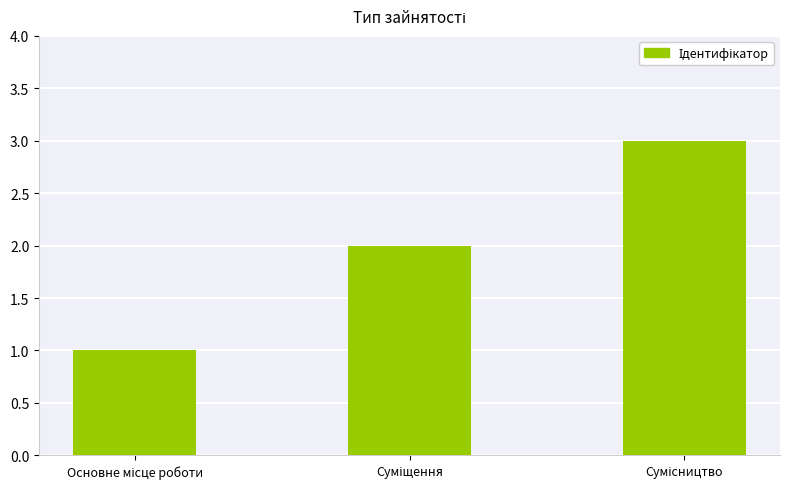

What is the sum of all values?

6